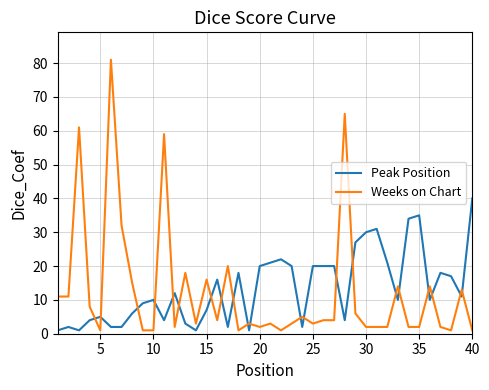

True or false: Peak Position and Weeks on Chart cross at least once.

True